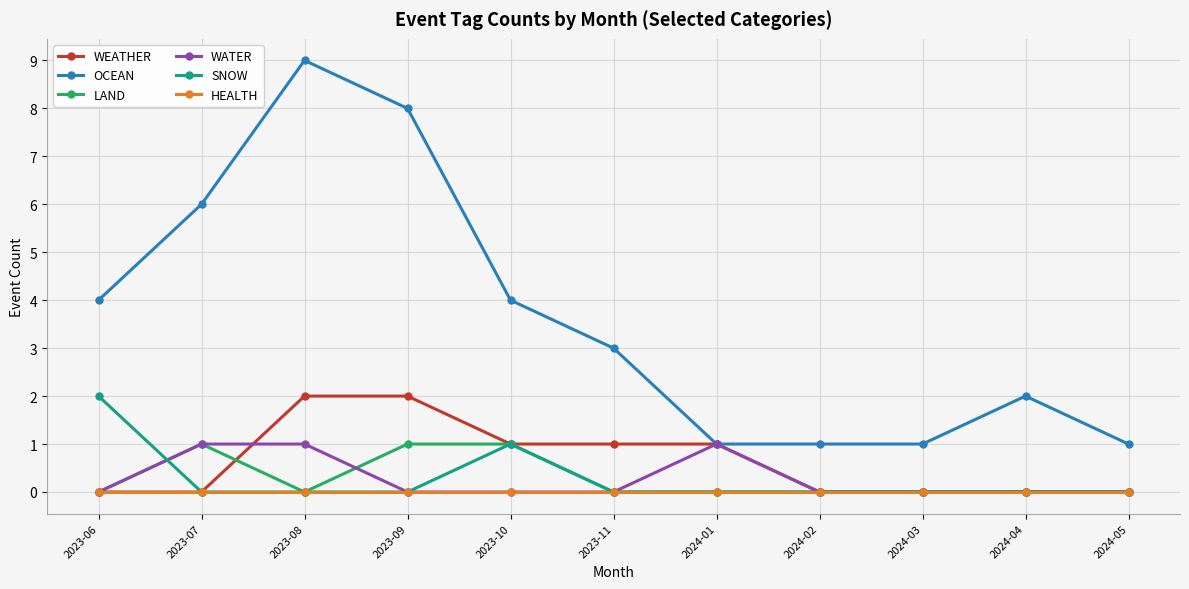

Which series has the widest spread of values?

OCEAN